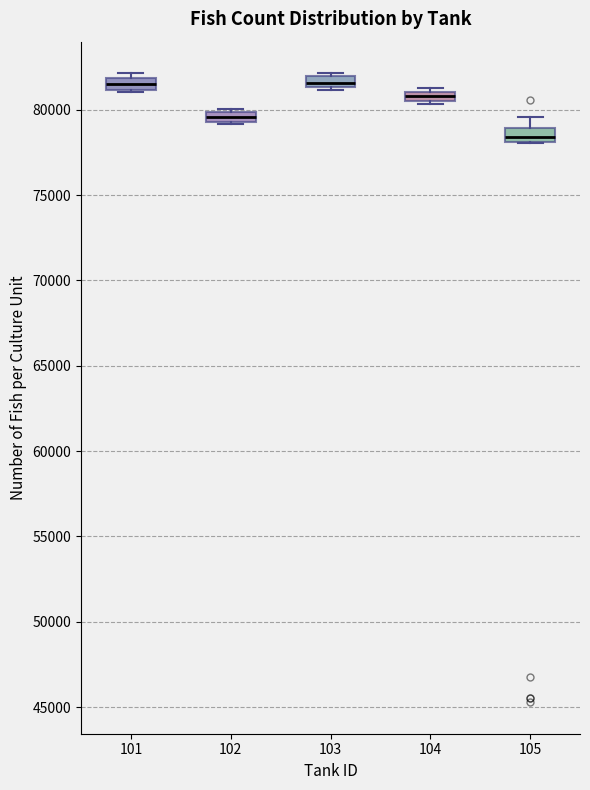

Which box has the lowest median line?

105